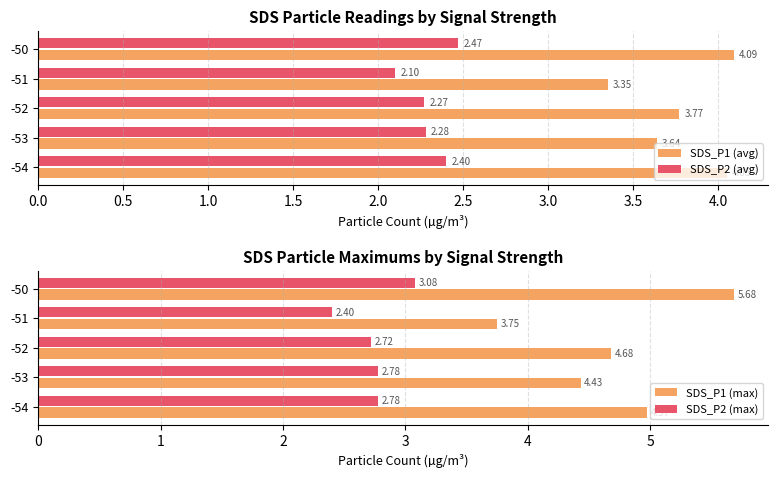

What is the difference between the second highest and minimum values in the SDS_P2 (max) series?

0.4